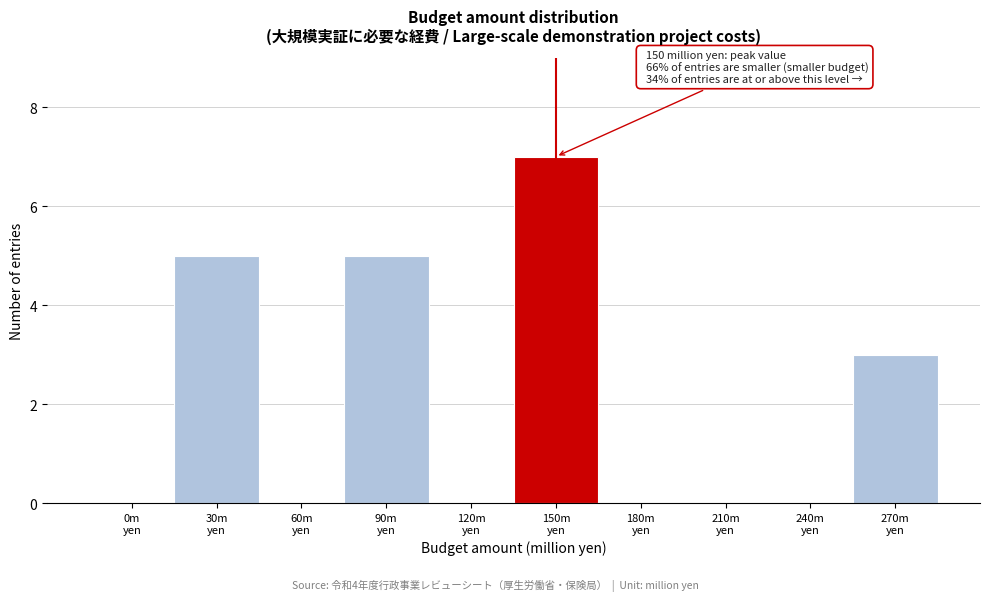

What is the greatest value displayed?

7